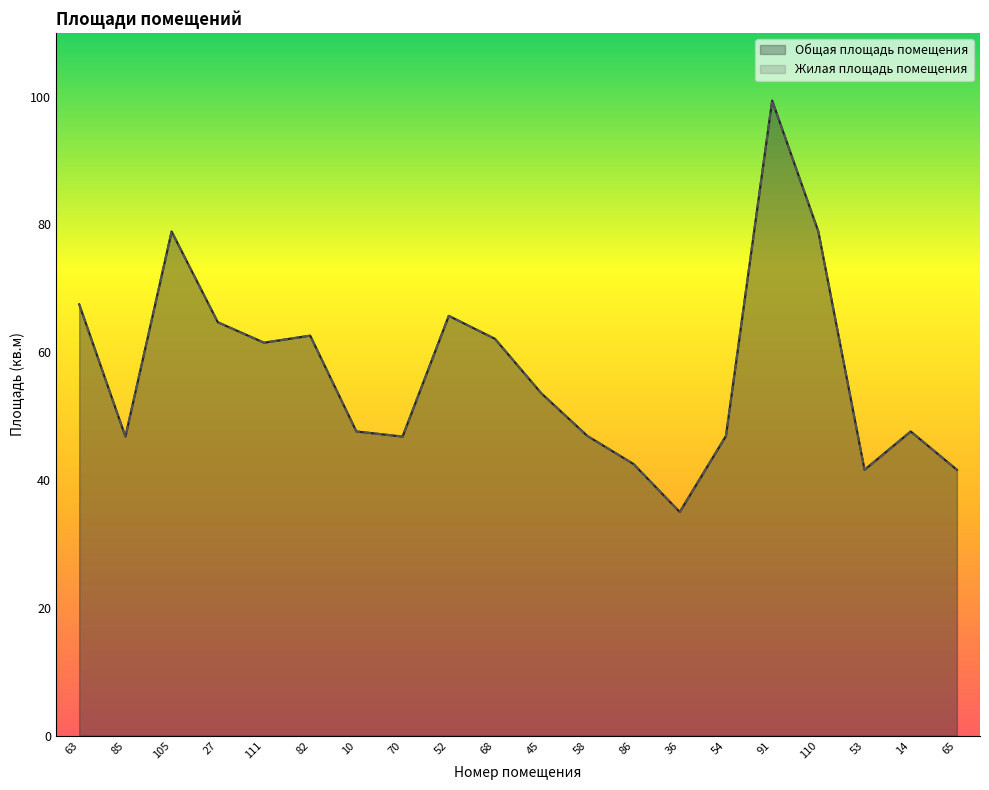

True or false: Общая площадь помещения has more than 1 interior local peaks.

True